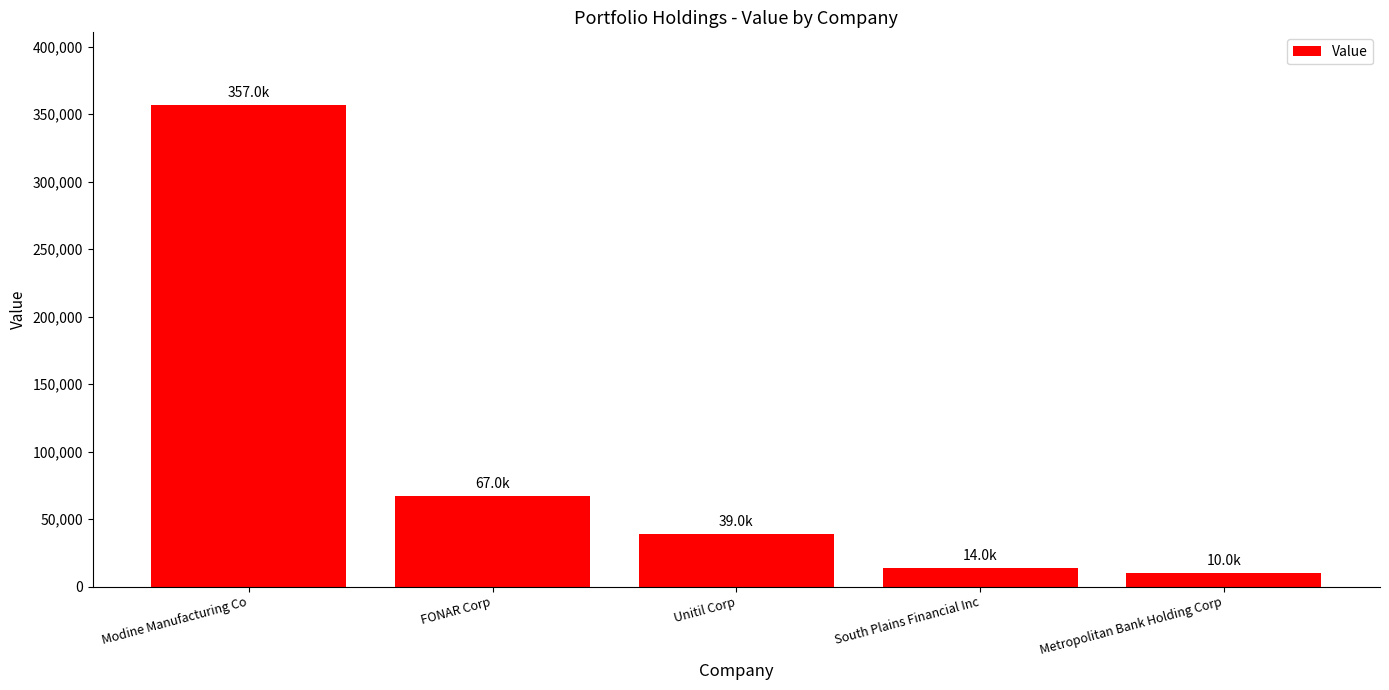

Reading right to left, extract all data points from this chart.

Metropolitan Bank Holding Corp=10000	South Plains Financial Inc=14000	Unitil Corp=39000	FONAR Corp=67000	Modine Manufacturing Co=357000